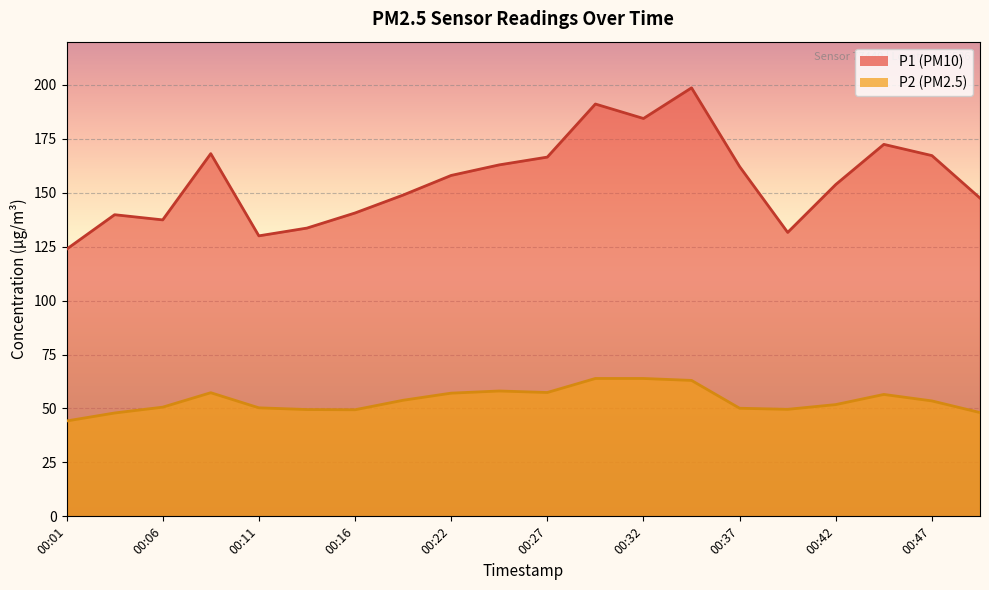

Reading left to right, list all the values displayed in this chart.

P1: 123.8	139.8	137.4	168.1	130.0	133.6	140.6	148.9	158.0	162.9	166.5	191.1	184.4	198.6	162.1	131.6	153.8	172.4	167.2	147.5
P2: 44.2	47.9	50.6	57.3	50.3	49.5	49.4	53.8	57.1	58.1	57.4	63.9	63.9	63.0	50.1	49.6	51.8	56.5	53.5	48.1